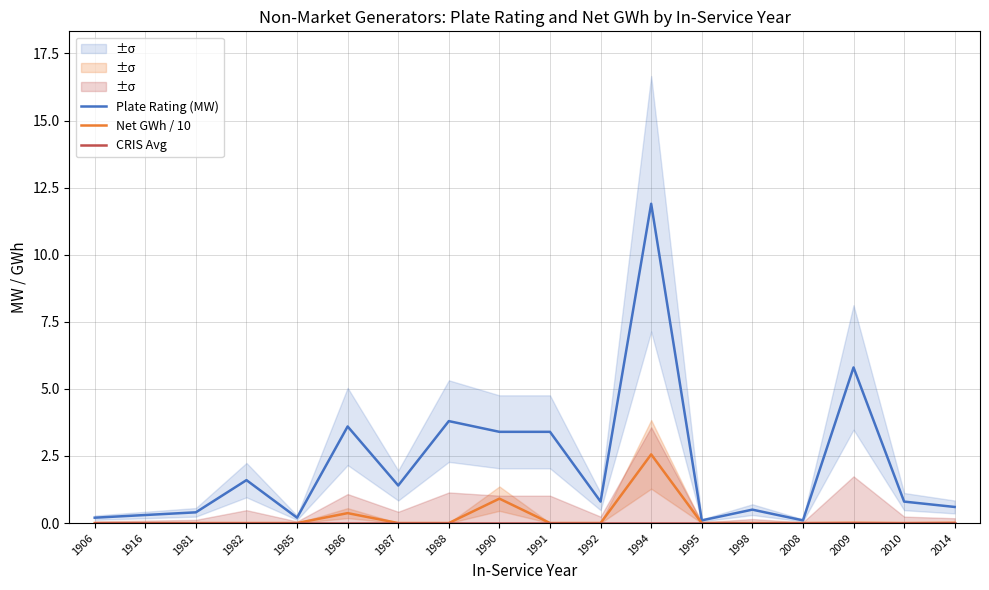

Where is Plate Rating (MW) nearest to the value 6?

2009